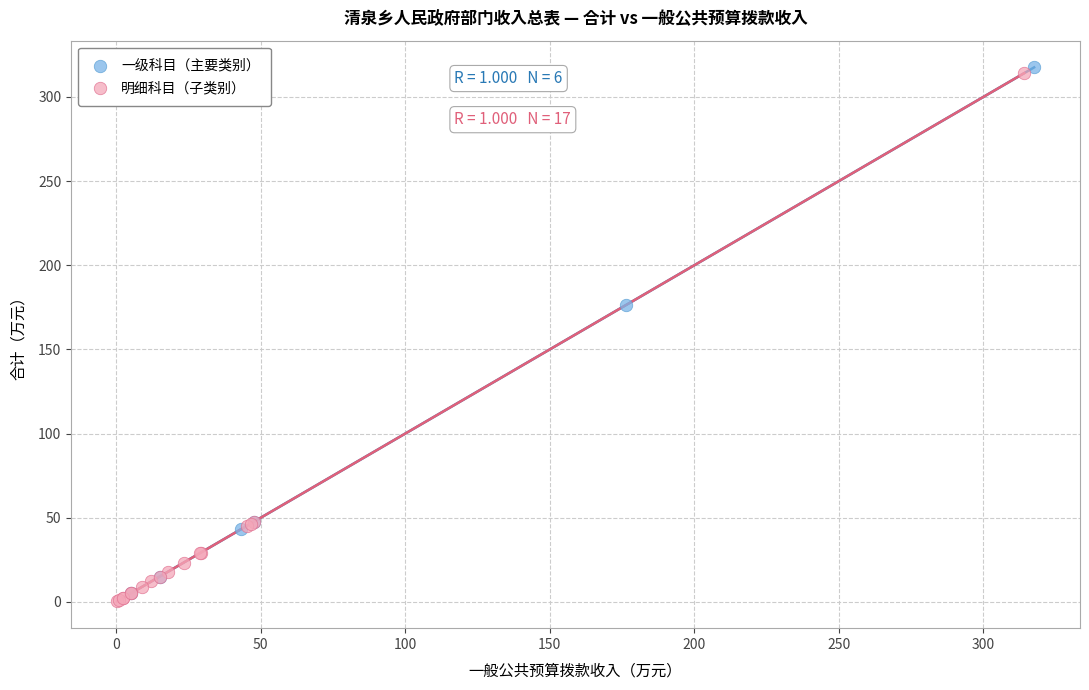

What are all the series names shown in the legend?

一级科目（主要类别）, 明细科目（子类别）